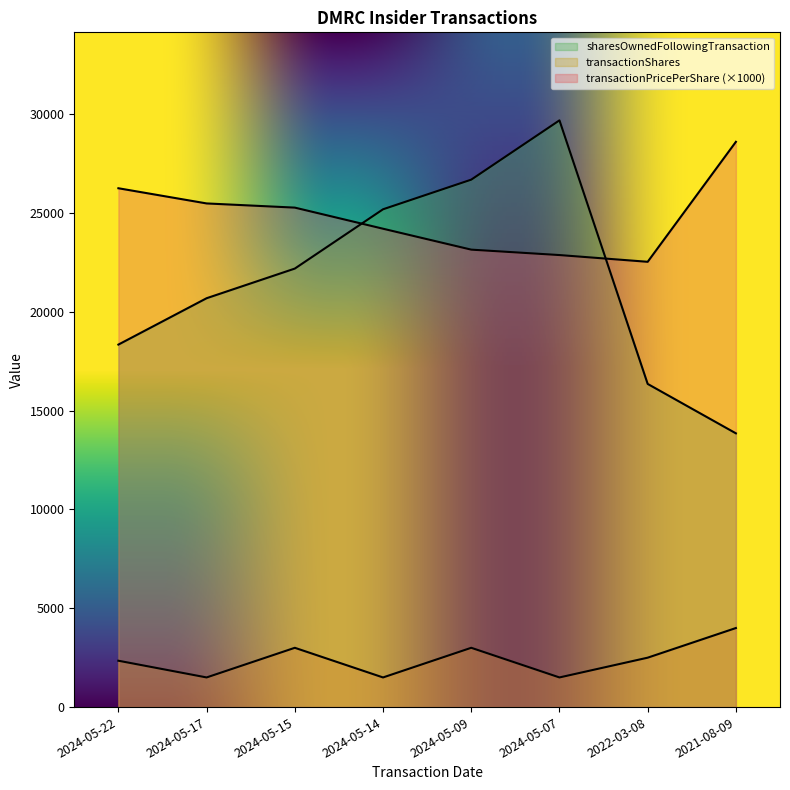

At 2021-08-09, list the series in order from smallest to largest.

transactionShares, sharesOwnedFollowingTransaction, transactionPricePerShare